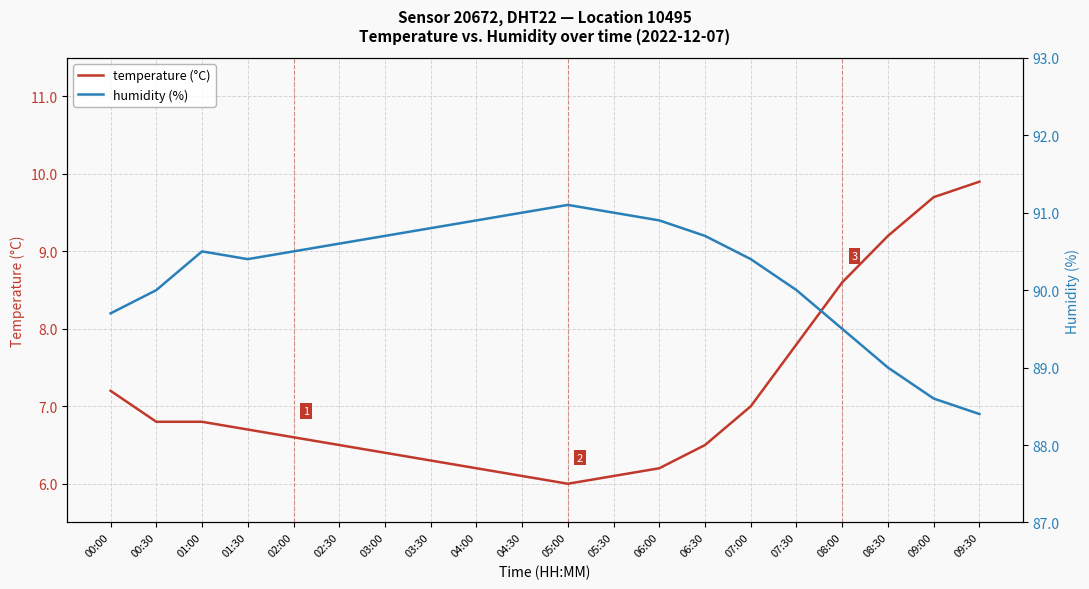

True or false: humidity (%) has more than 0 points higher than both neighbors.

True